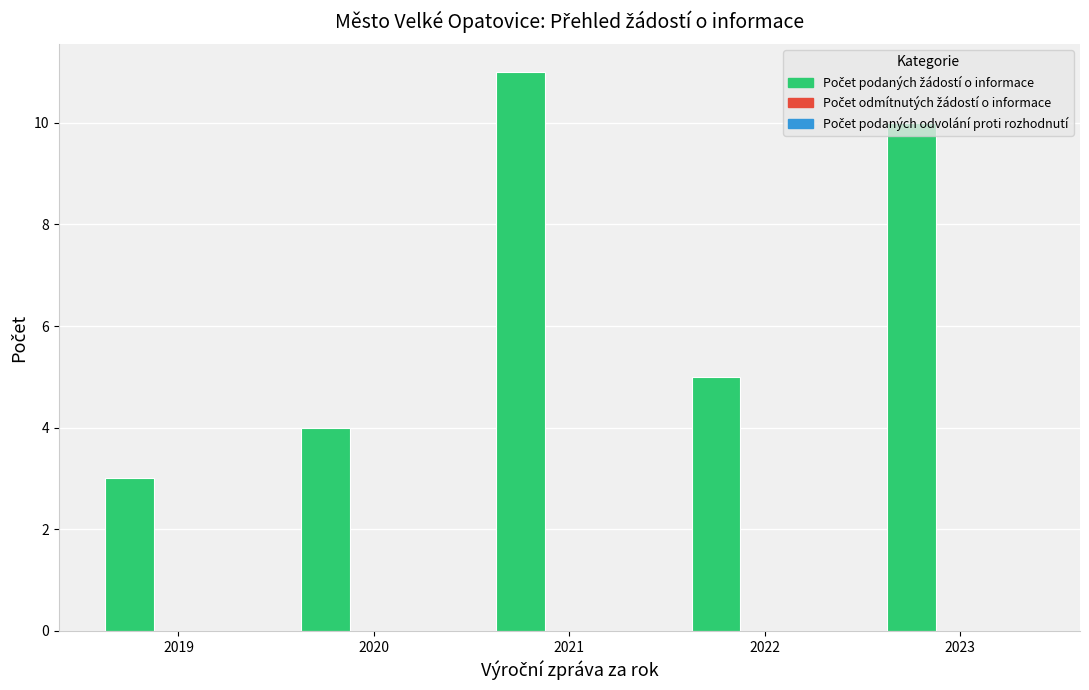

Are the bars horizontal?

No